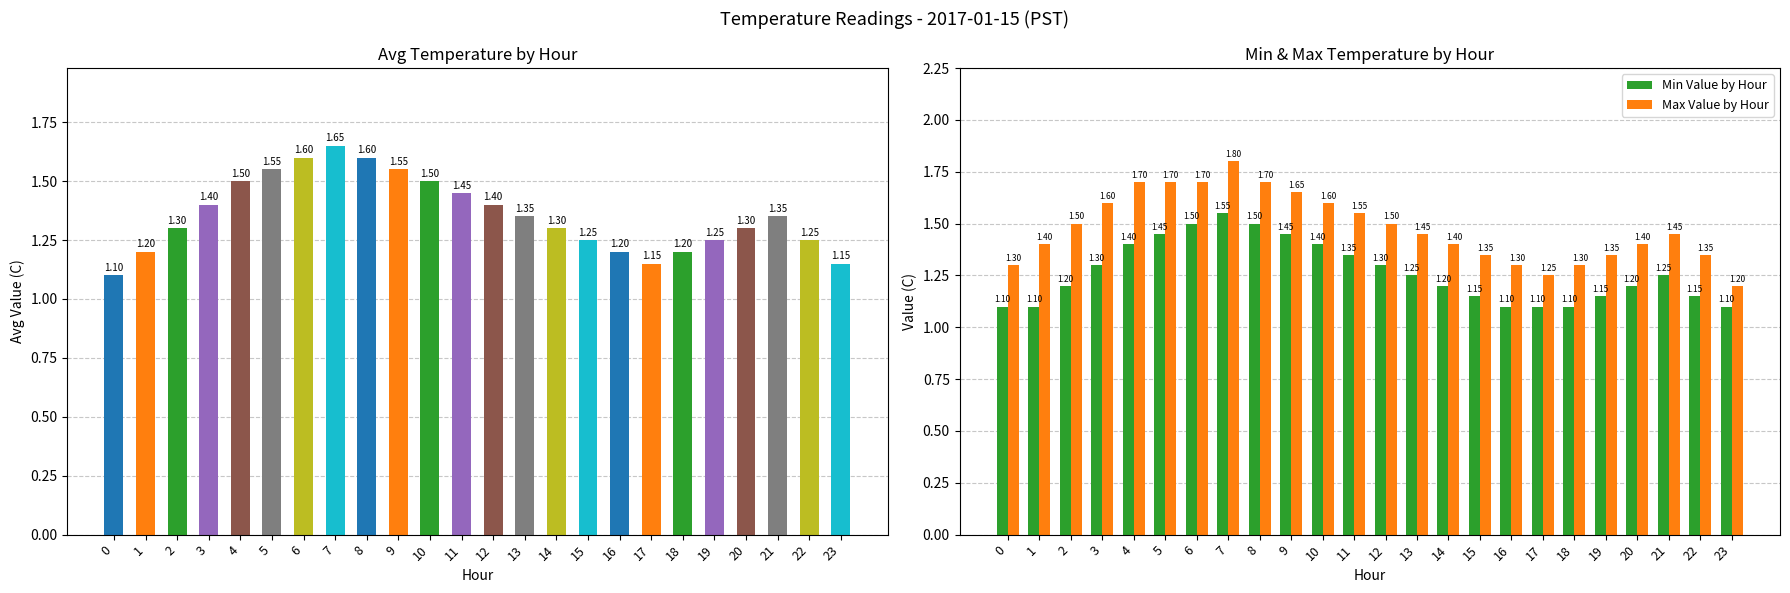

At which category is the sum across all series the highest?

7